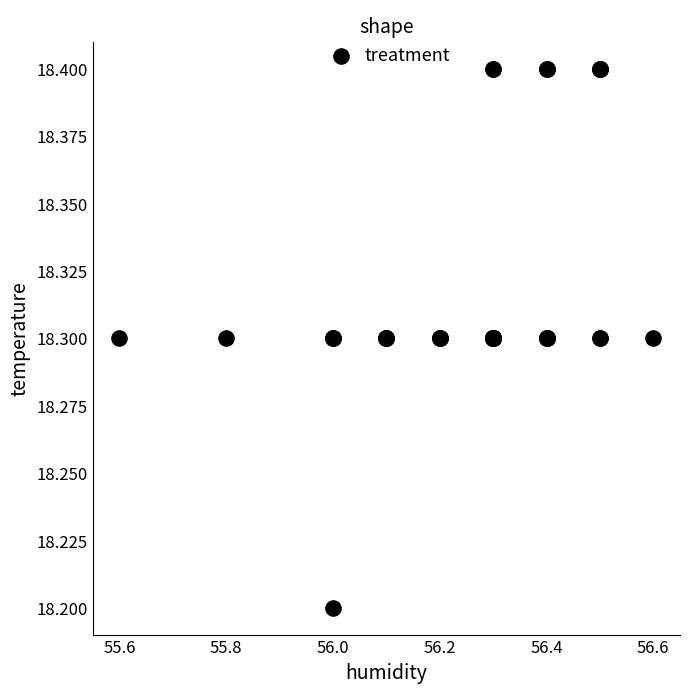

What Y value in the scatter plot is closest to 18?

18.2